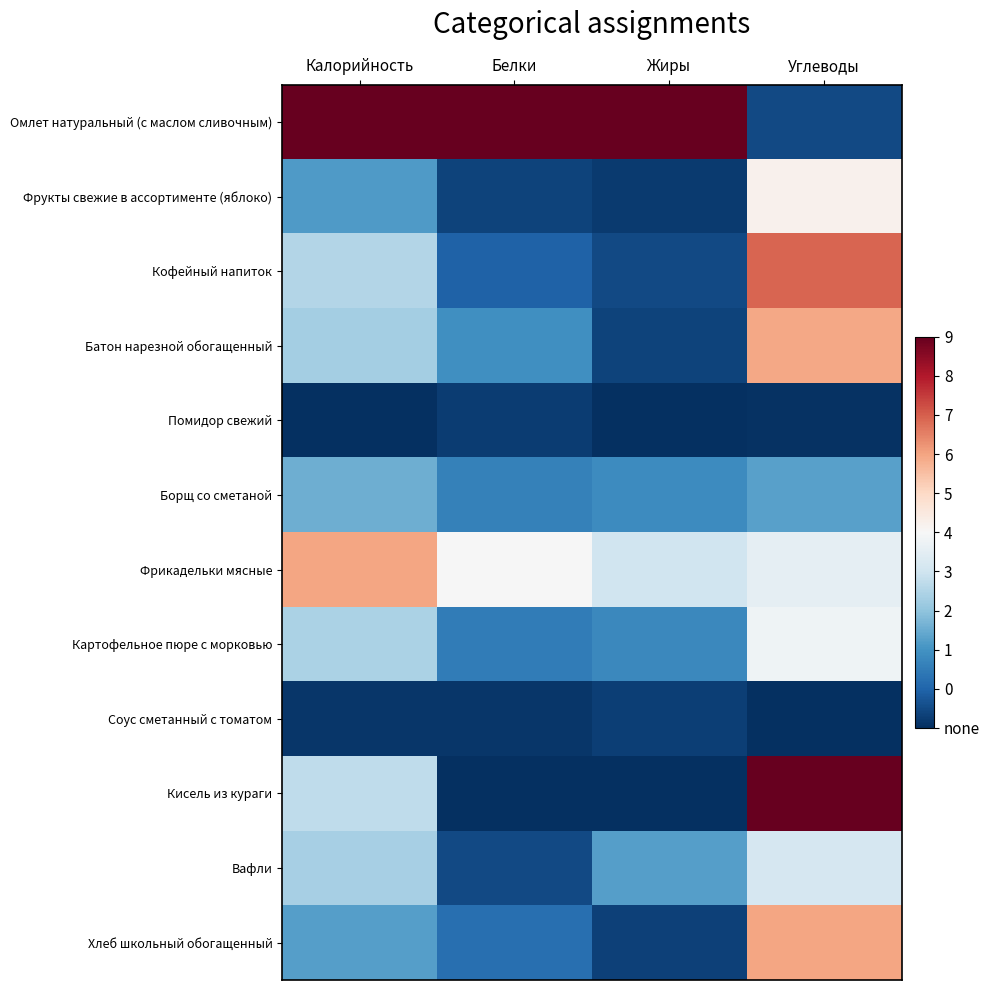

Reading left to right, what are all the values shown in this chart?

Омлет натуральный (с маслом сливочным): Калорийность=1.0	Белки=1.0	Жиры=1.0	Углеводы=0.0
Фрукты свежие в ассортименте (яблоко): Калорийность=0.2	Белки=0.0	Жиры=0.0	Углеводы=0.5
Кофейный напиток: Калорийность=0.4	Белки=0.1	Жиры=0.1	Углеводы=0.8
Батон нарезной обогащенный: Калорийность=0.3	Белки=0.2	Жиры=0.0	Углеводы=0.7
Помидор свежий: Калорийность=0.0	Белки=0.0	Жиры=0.0	Углеводы=0.0
Борщ со сметаной: Калорийность=0.3	Белки=0.2	Жиры=0.2	Углеводы=0.2
Фрикадельки мясные: Калорийность=0.7	Белки=0.5	Жиры=0.4	Углеводы=0.5
Картофельное пюре с морковью: Калорийность=0.3	Белки=0.1	Жиры=0.2	Углеводы=0.5
Соус сметанный с томатом: Калорийность=0.0	Белки=0.0	Жиры=0.0	Углеводы=0.0
Кисель из кураги: Калорийность=0.4	Белки=0.0	Жиры=0.0	Углеводы=1.0
Вафли: Калорийность=0.3	Белки=0.0	Жиры=0.2	Углеводы=0.4
Хлеб школьный обогащенный: Калорийность=0.2	Белки=0.1	Жиры=0.0	Углеводы=0.7